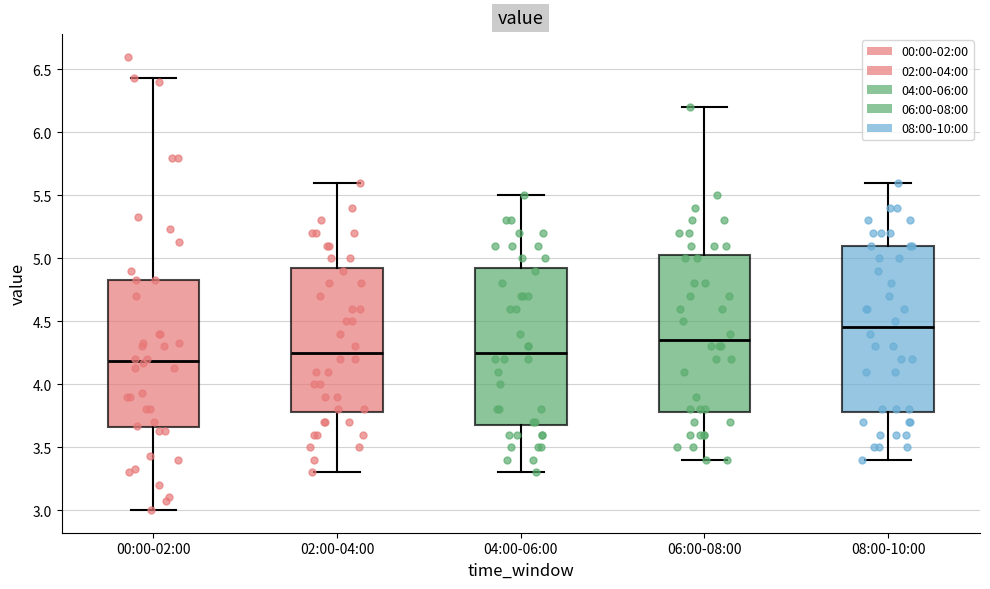

Which box is the tallest, from its lower edge to its upper edge?

08:00-10:00